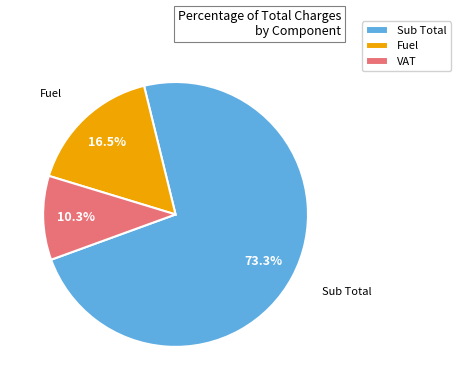

Is Fuel the majority of the pie?

No